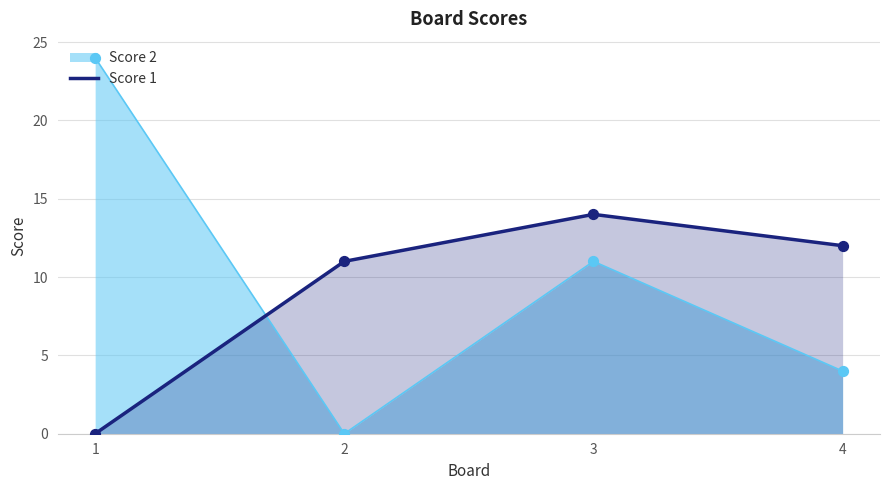

Between 4 and 2, which is larger?

4